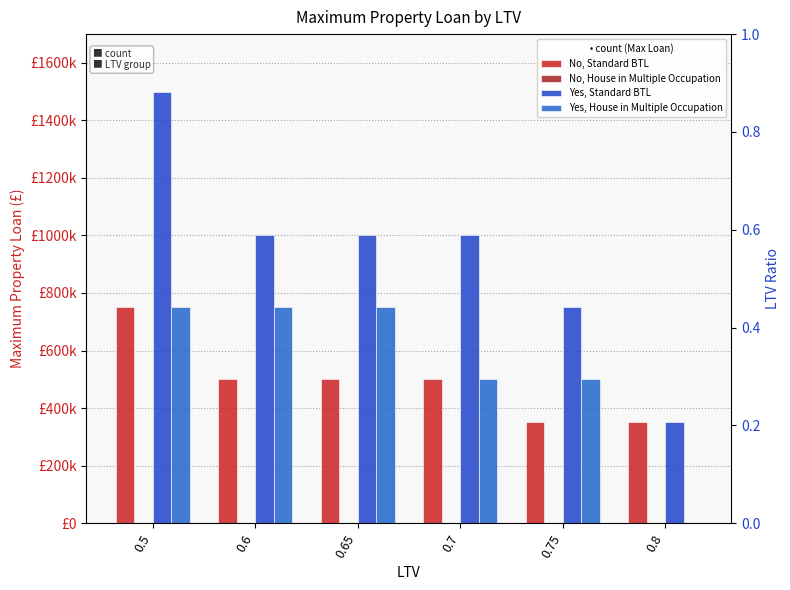

Is it true that No, House in Multiple Occupation equals 0 at 0.5?

True